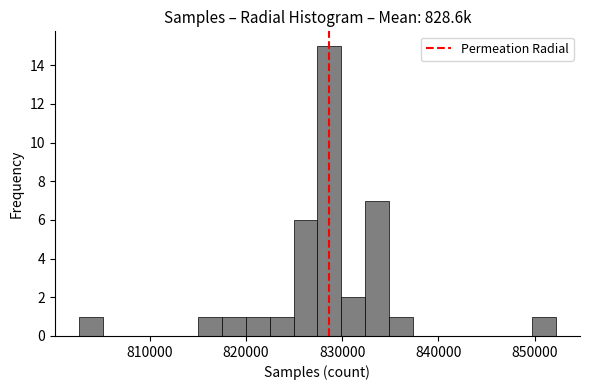

Around what value on the x-axis is the tallest bar? Give the approximate position of its centre, as read against the axis.

829000